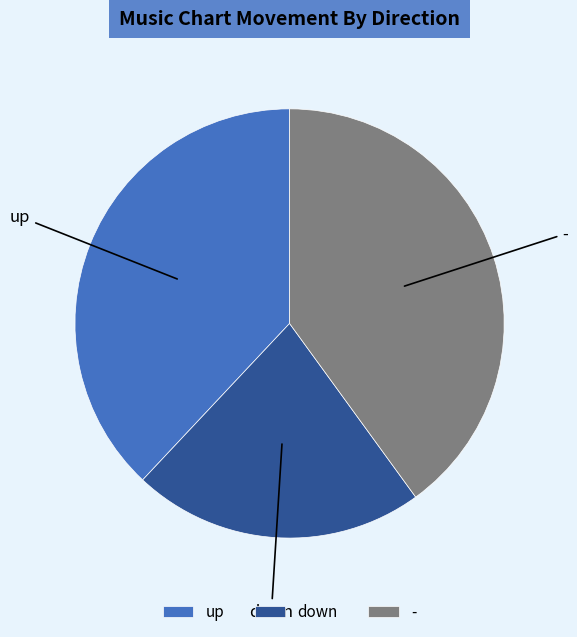

Rank the categories by value from highest to lowest.

-, up, down